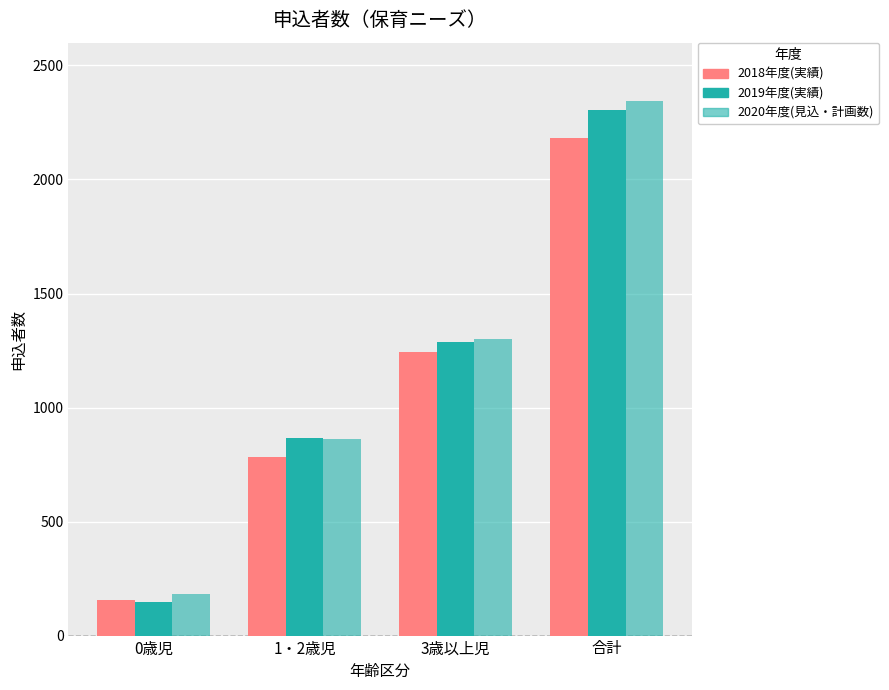

How many values in the 2018年度(実績) series are below 1243?

2